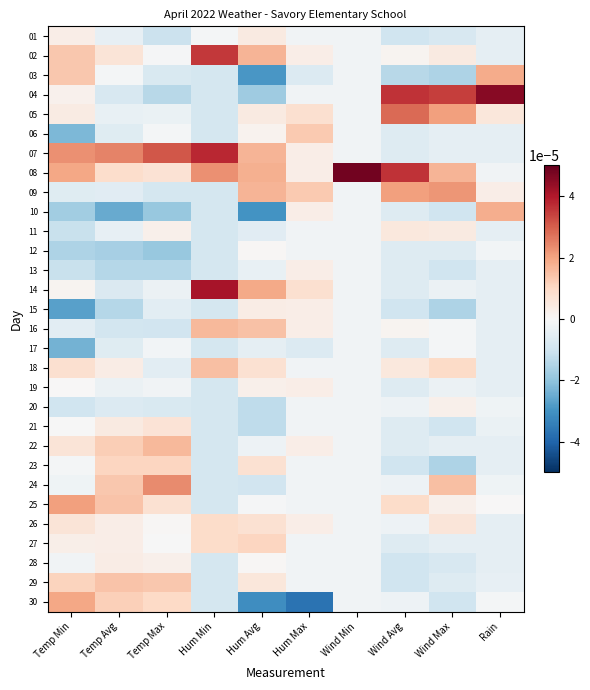

Count the number of data series in this chart.

30